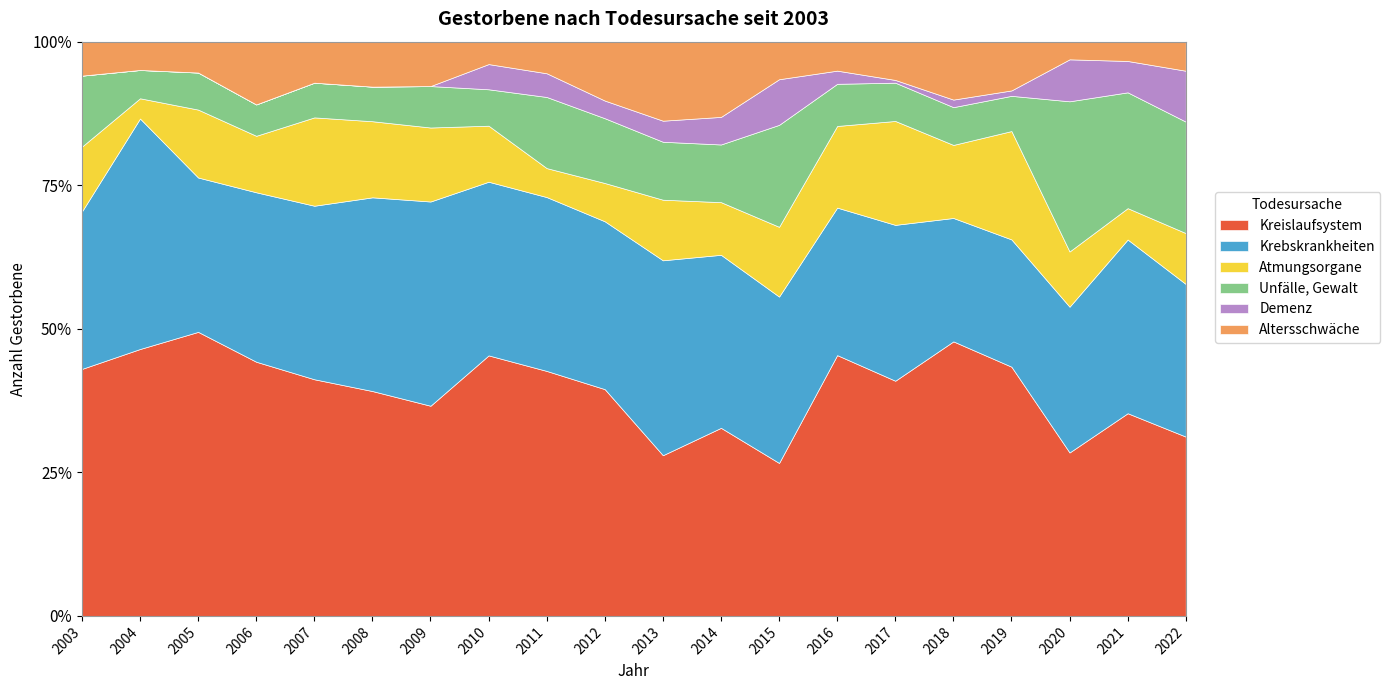

Is it true that Kreislaufsystem equals 28.0 at 2013?

True